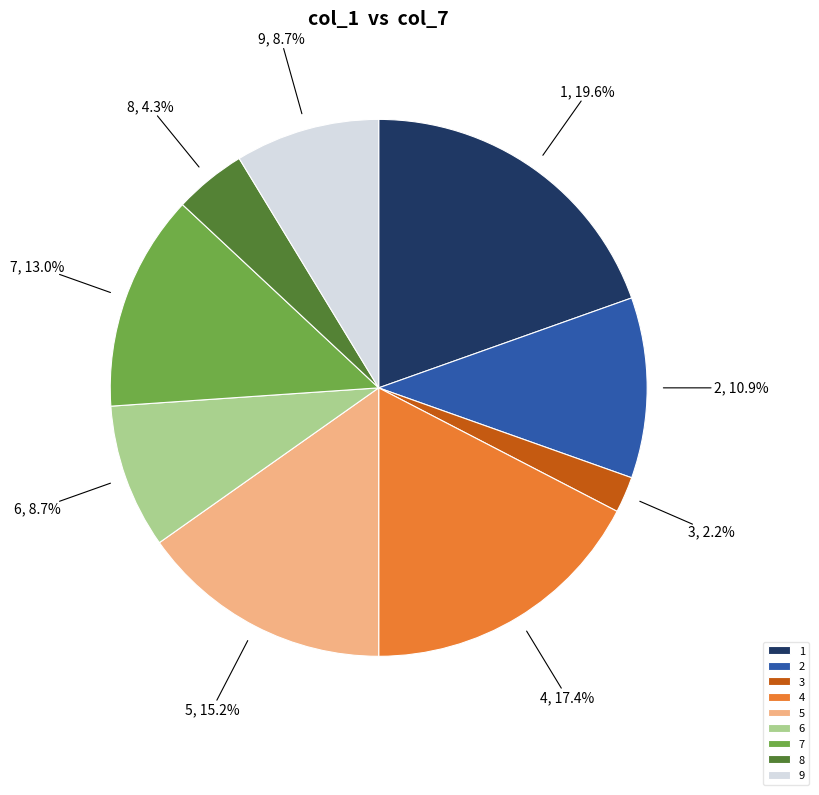

Which category has the smallest portion of the pie?

3